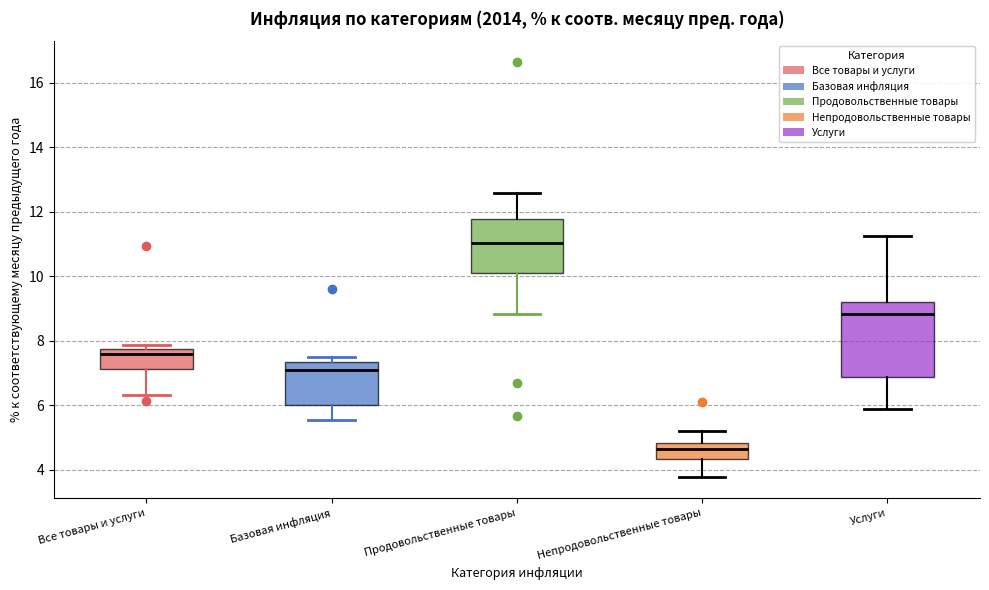

Which box's median line is the lowest?

Непродовольственные товары